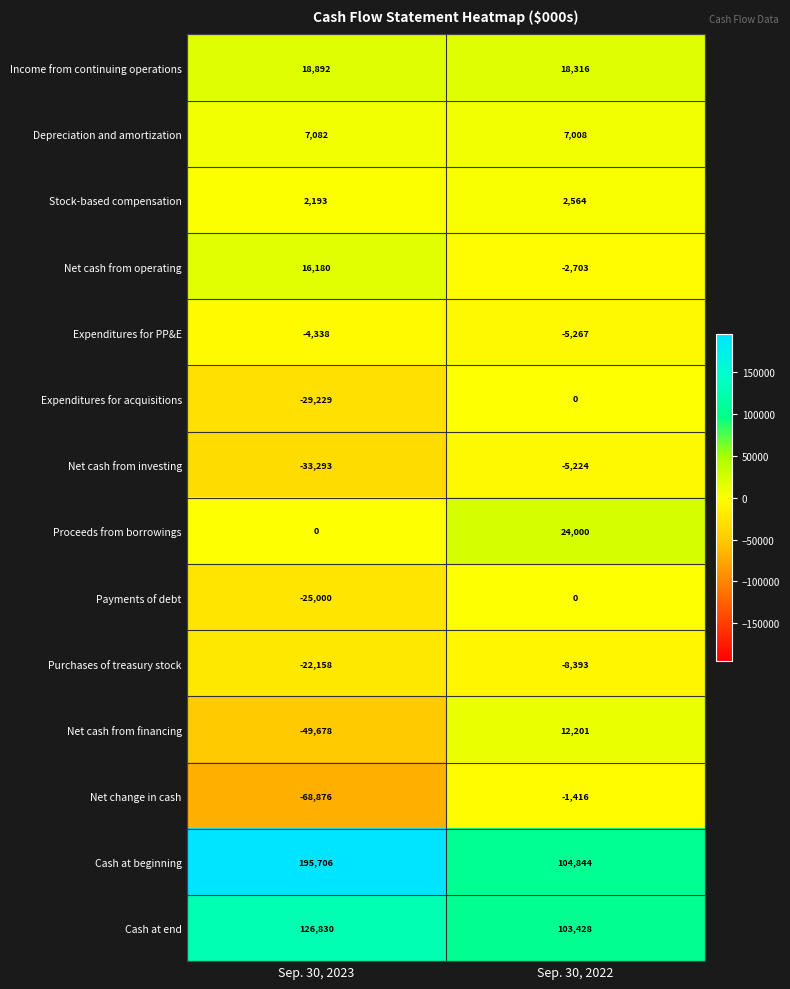

What is the average value of the Income from continuing operations series?

18604